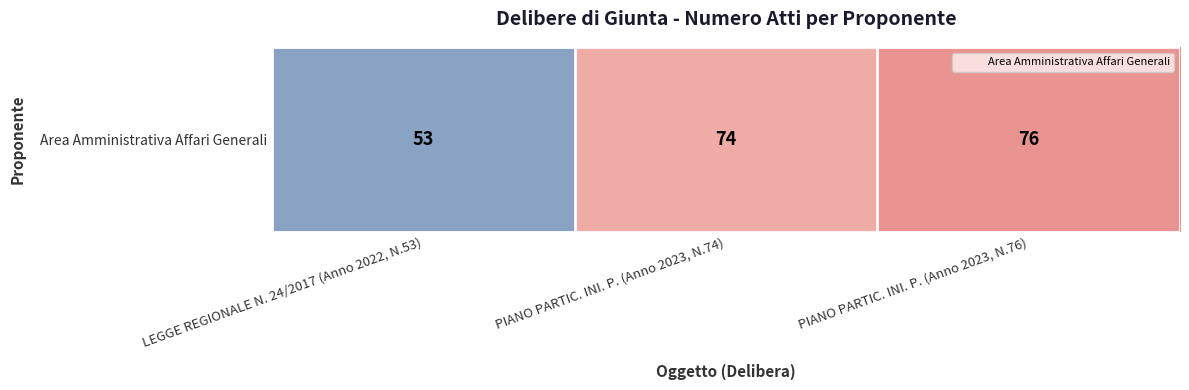

The chart shows a value of 48 at PIANO PARTIC. INI. P. (Anno 2023, N.74). True or false?

False